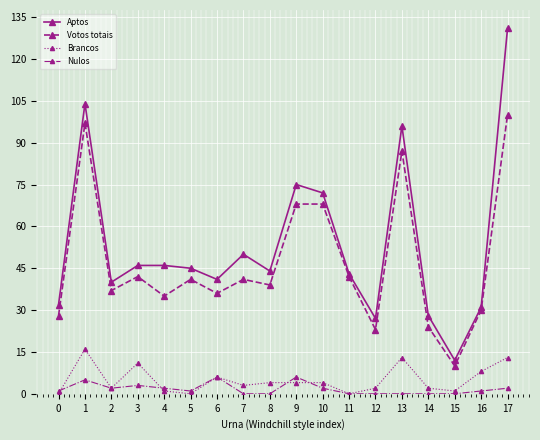

List the series in order of their peak value, lowest first.

Nulos, Brancos, Votos totais, Aptos